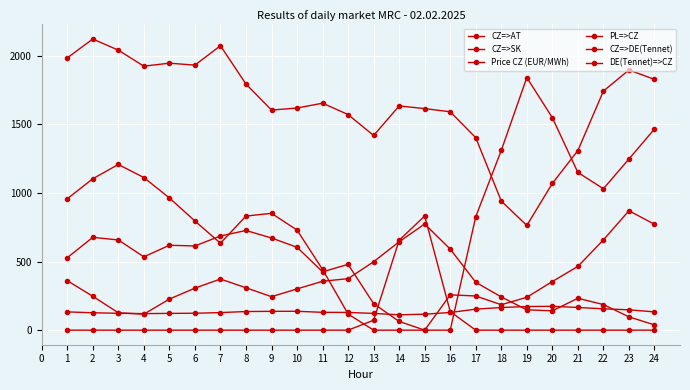

Does the chart have visible grid lines?

Yes